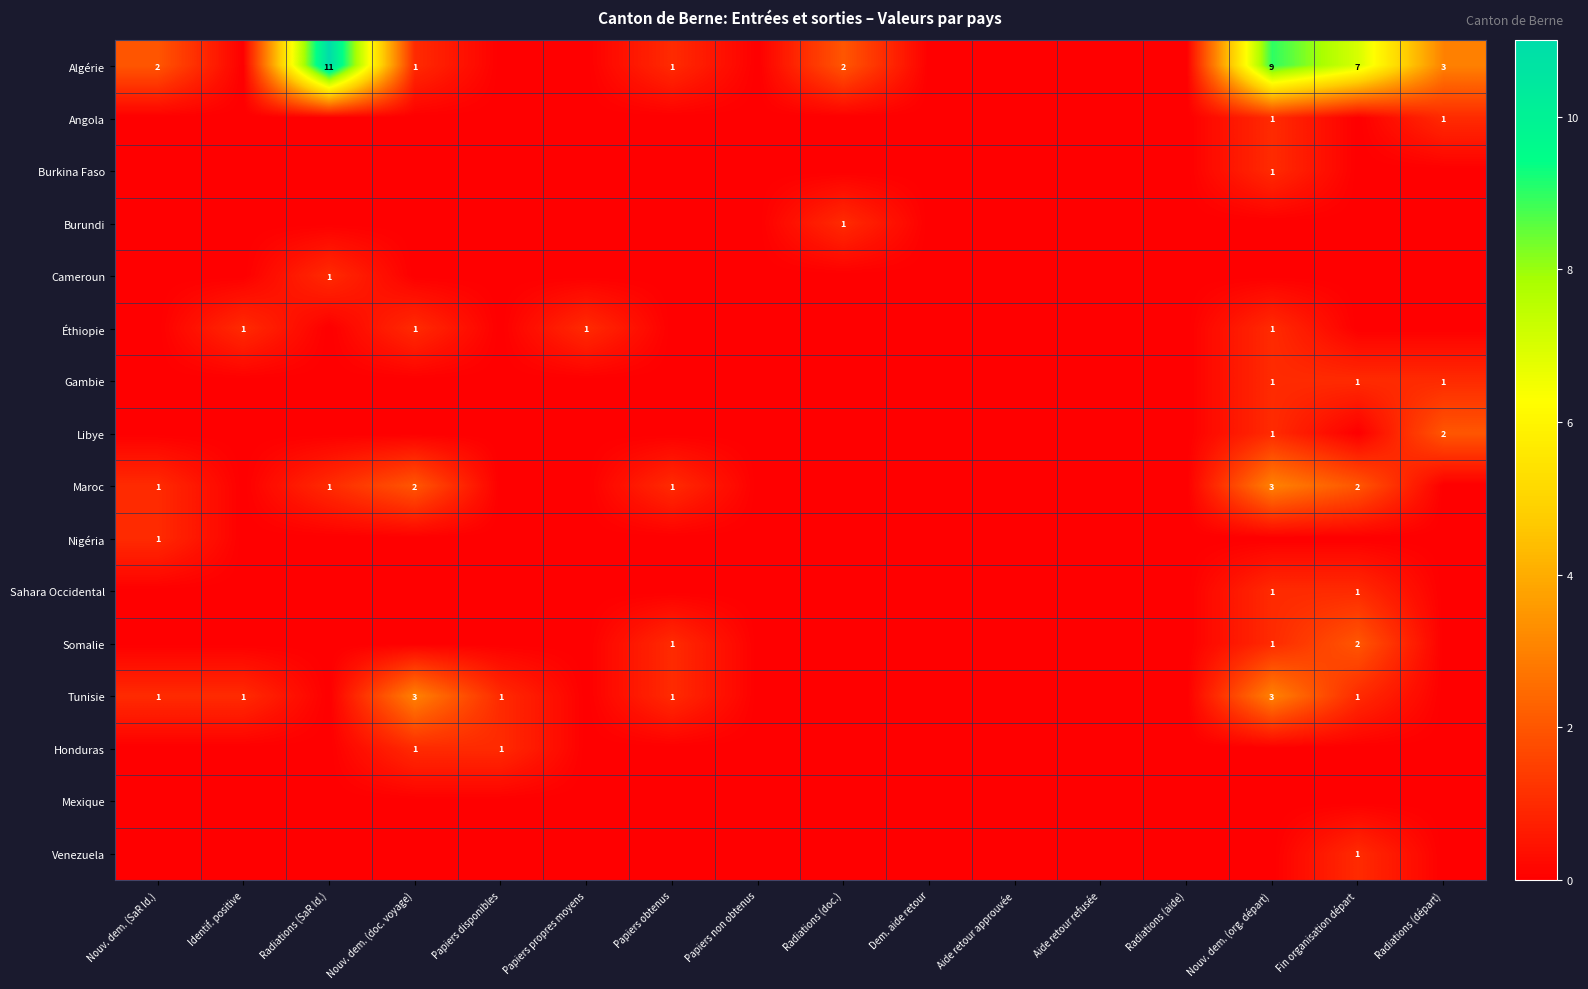

The value of Tunisie at Identif. positive is 0. True or false?

False